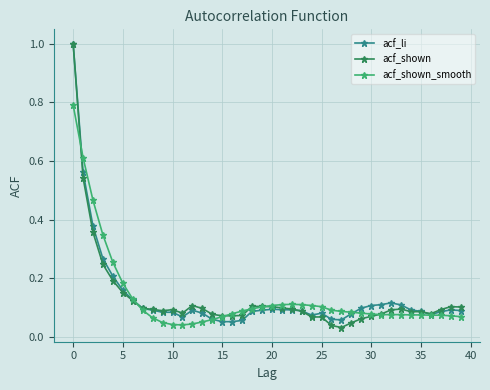

True or false: acf_li has more than 1 interior local peaks.

True